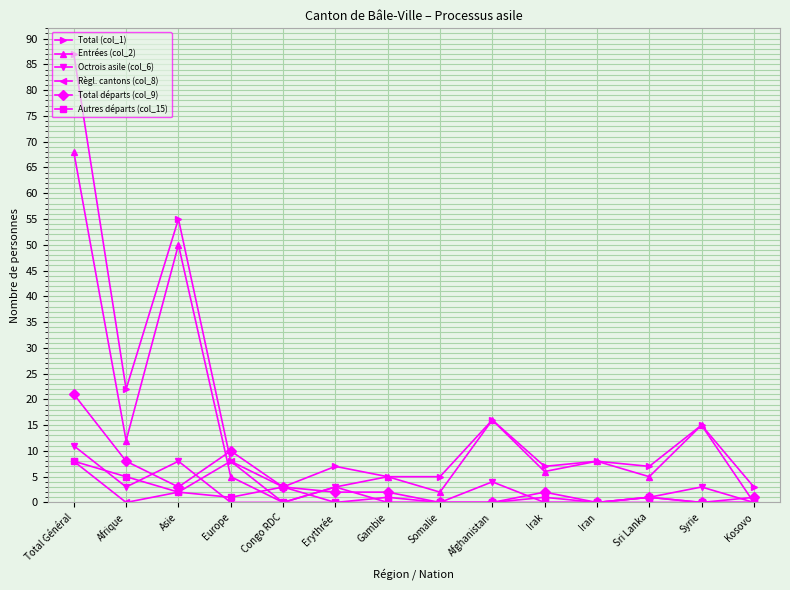

Is the value of Entrées (col_2) at Somalie greater than the value of Total (col_1) at Afghanistan?

No